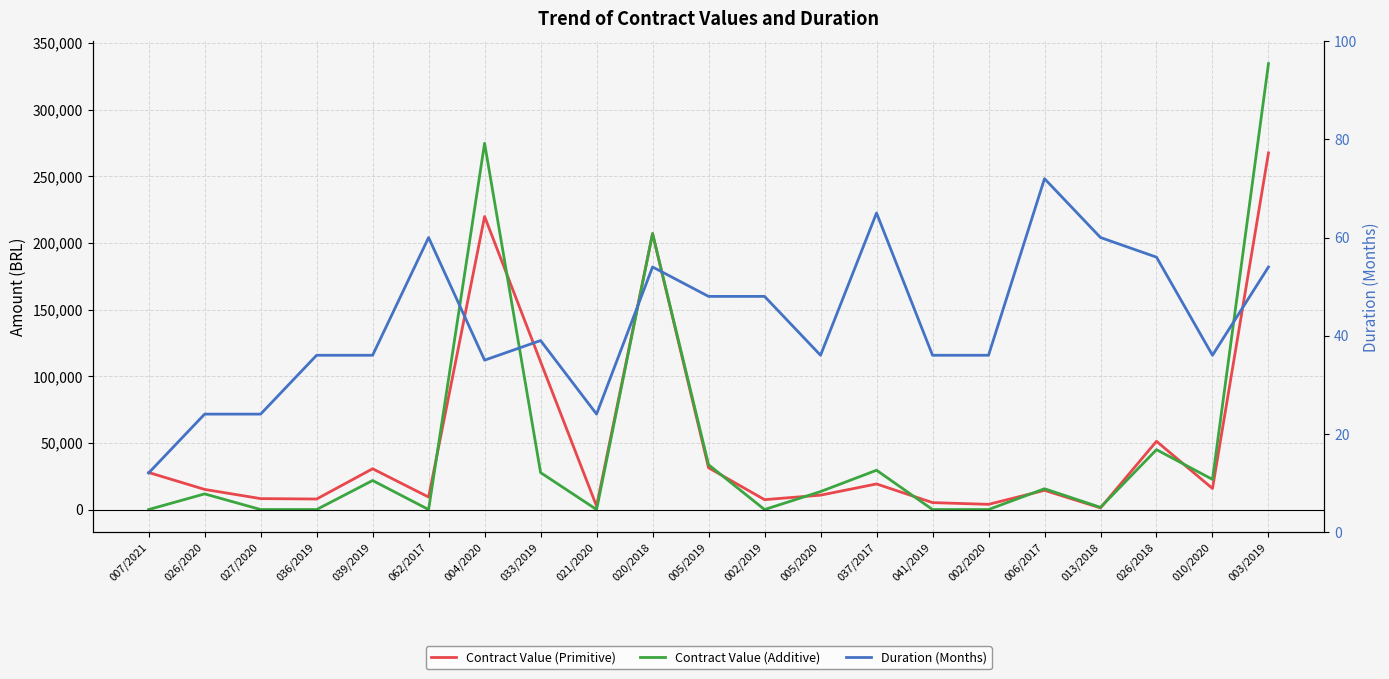

Which series has the largest range (max minus min)?

Contract Value (Additive)